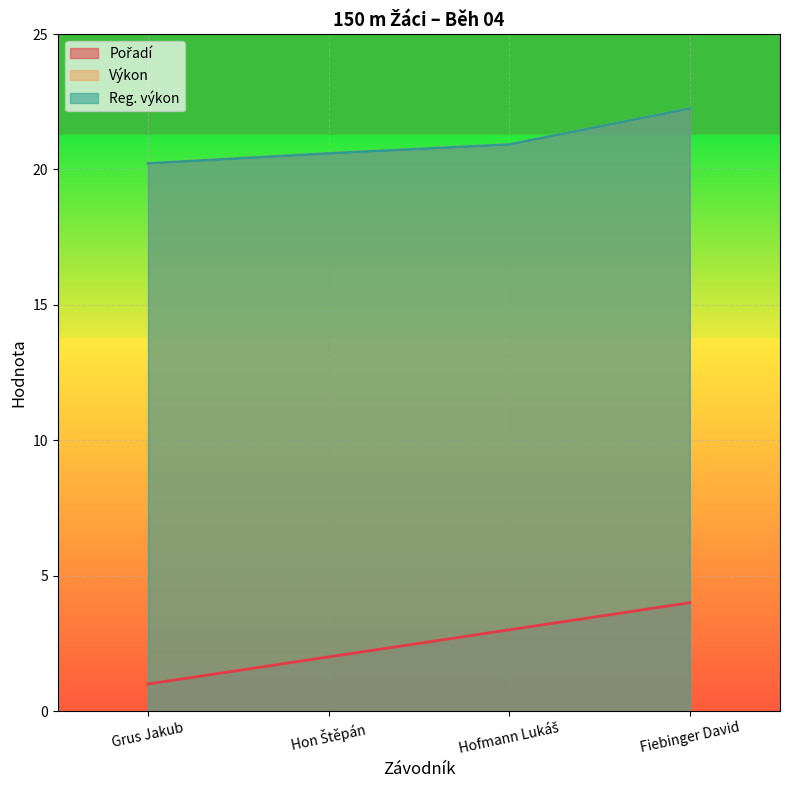

What is the average value of the Výkon series?

21.0